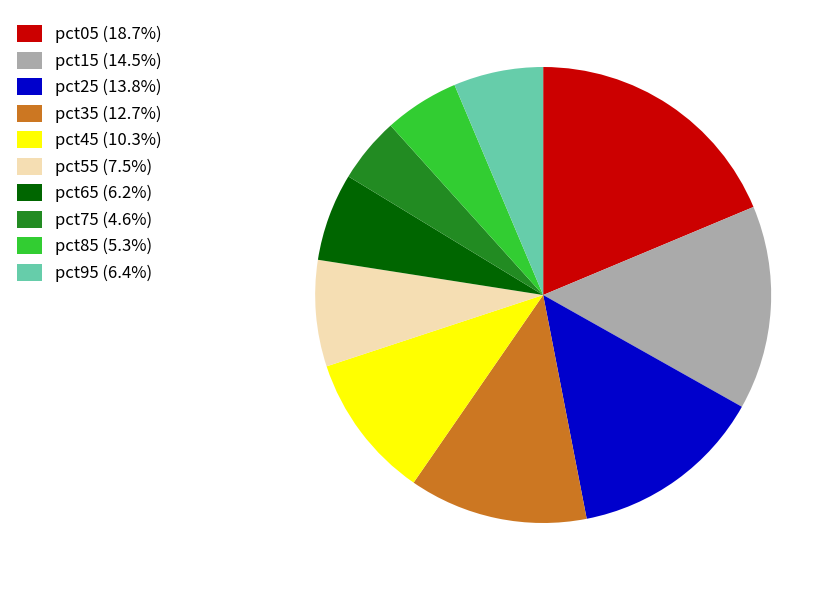

Count the number of slices in the pie.

10